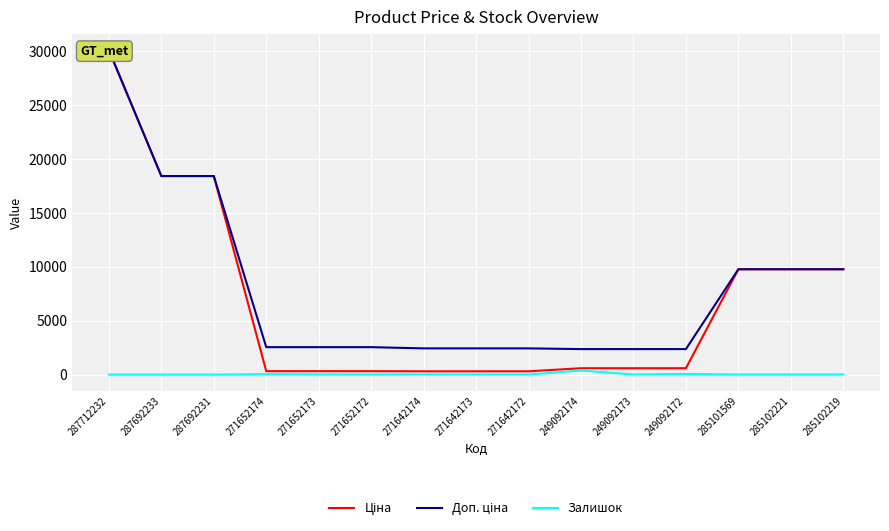

What position from the left is 249092173?

11